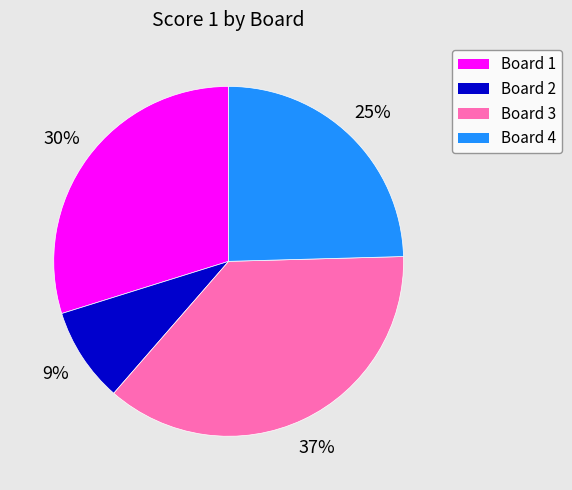

How many slices are in this pie chart?

4